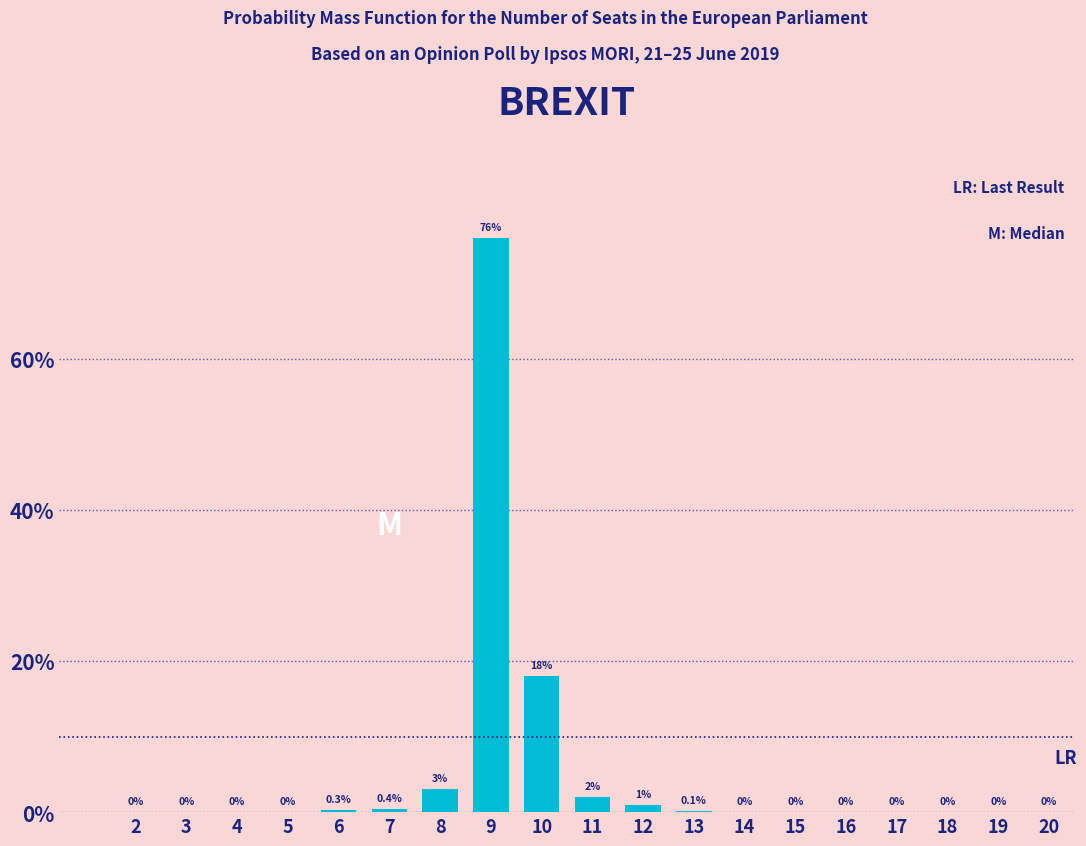

Reading left to right, what are all the values shown in this chart?

2=0.0	3=0.0	4=0.0	5=0.0	6=0.3	7=0.4	8=3.0	9=76.0	10=18.0	11=2.0	12=1.0	13=0.1	14=0.0	15=0.0	16=0.0	17=0.0	18=0.0	19=0.0	20=0.0